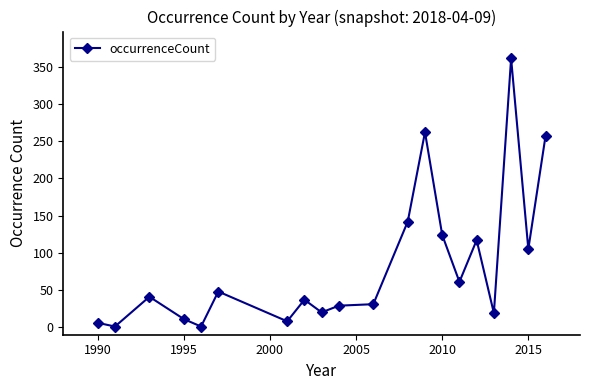

True or false: there are more than 0 points higher than both neighbors.

True